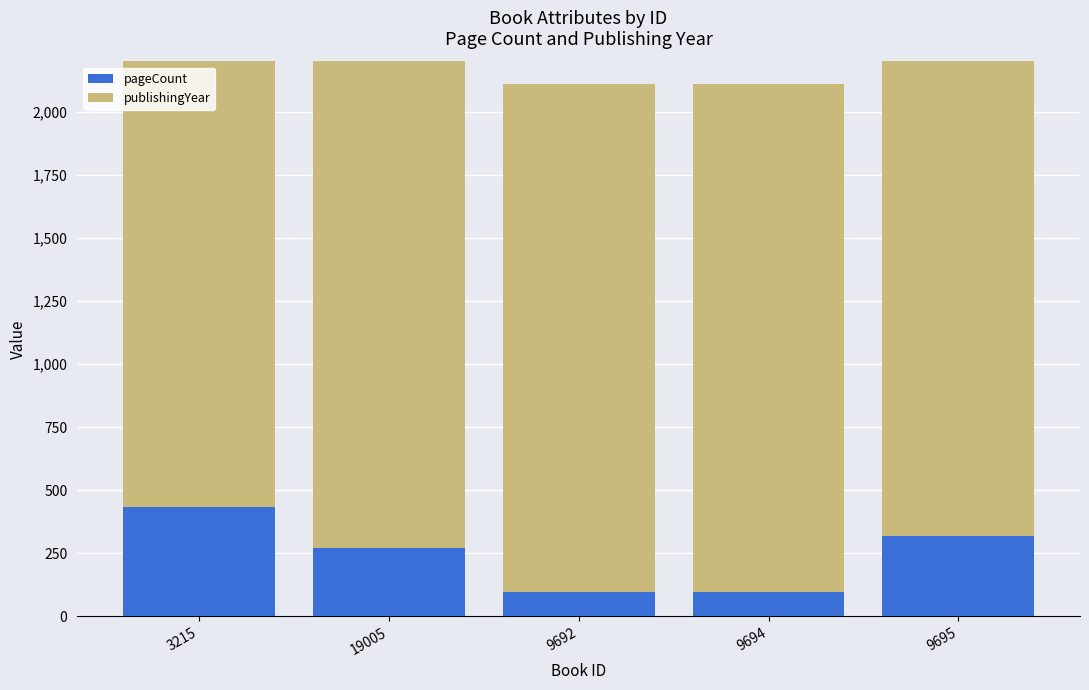

What is the label of the 5th bar from the right?

3215